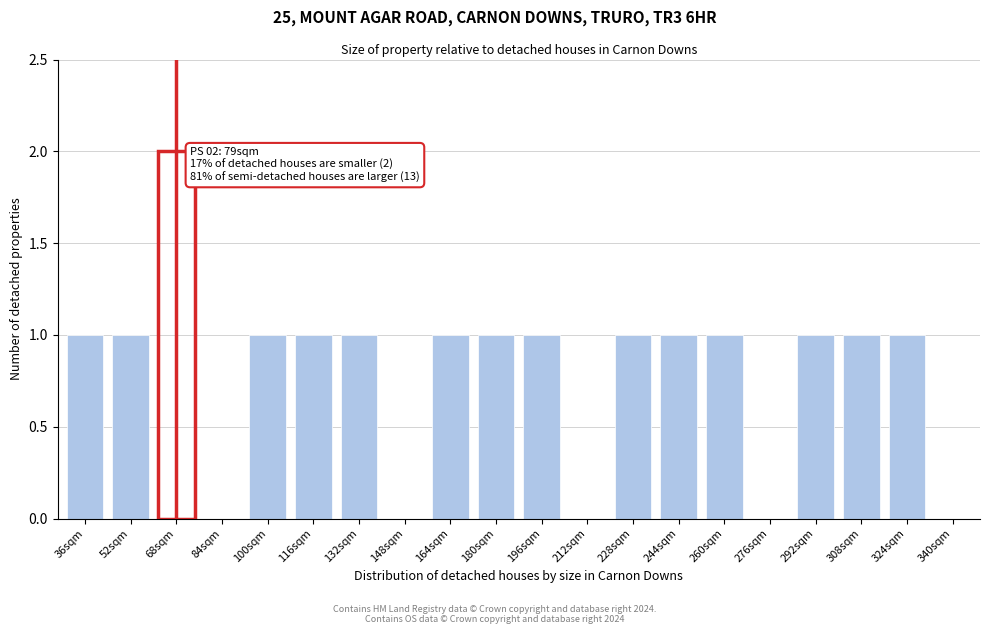

Reading left to right, extract all data points from this chart.

36sqm=1	52sqm=1	68sqm=2	84sqm=0	100sqm=1	116sqm=1	132sqm=1	148sqm=0	164sqm=1	180sqm=1	196sqm=1	212sqm=0	228sqm=1	244sqm=1	260sqm=1	276sqm=0	292sqm=1	308sqm=1	324sqm=1	340sqm=0